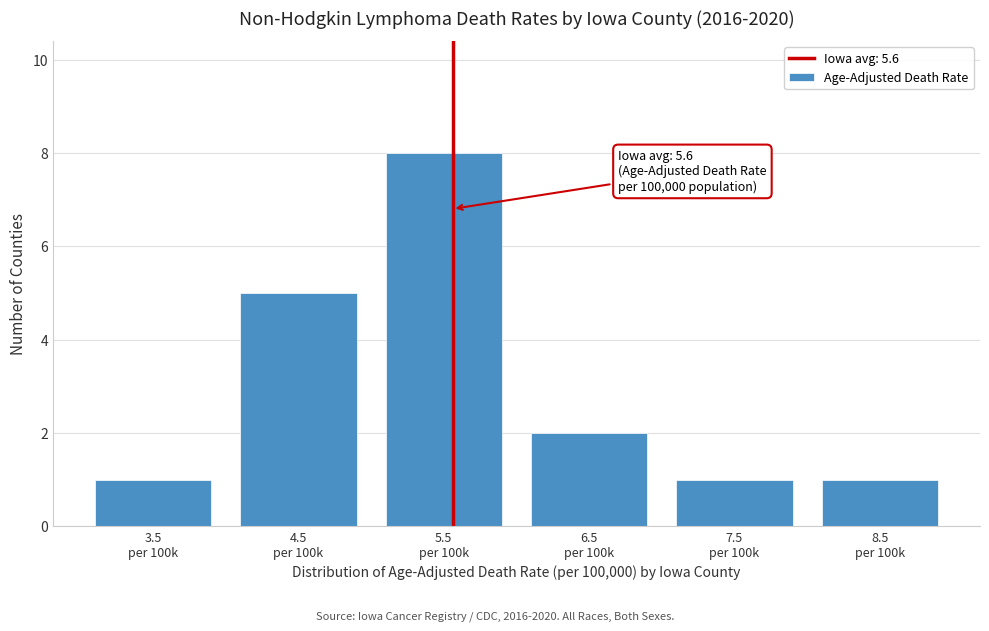

Reading left to right, what are all the values shown in this chart?

1	5	8	2	1	1